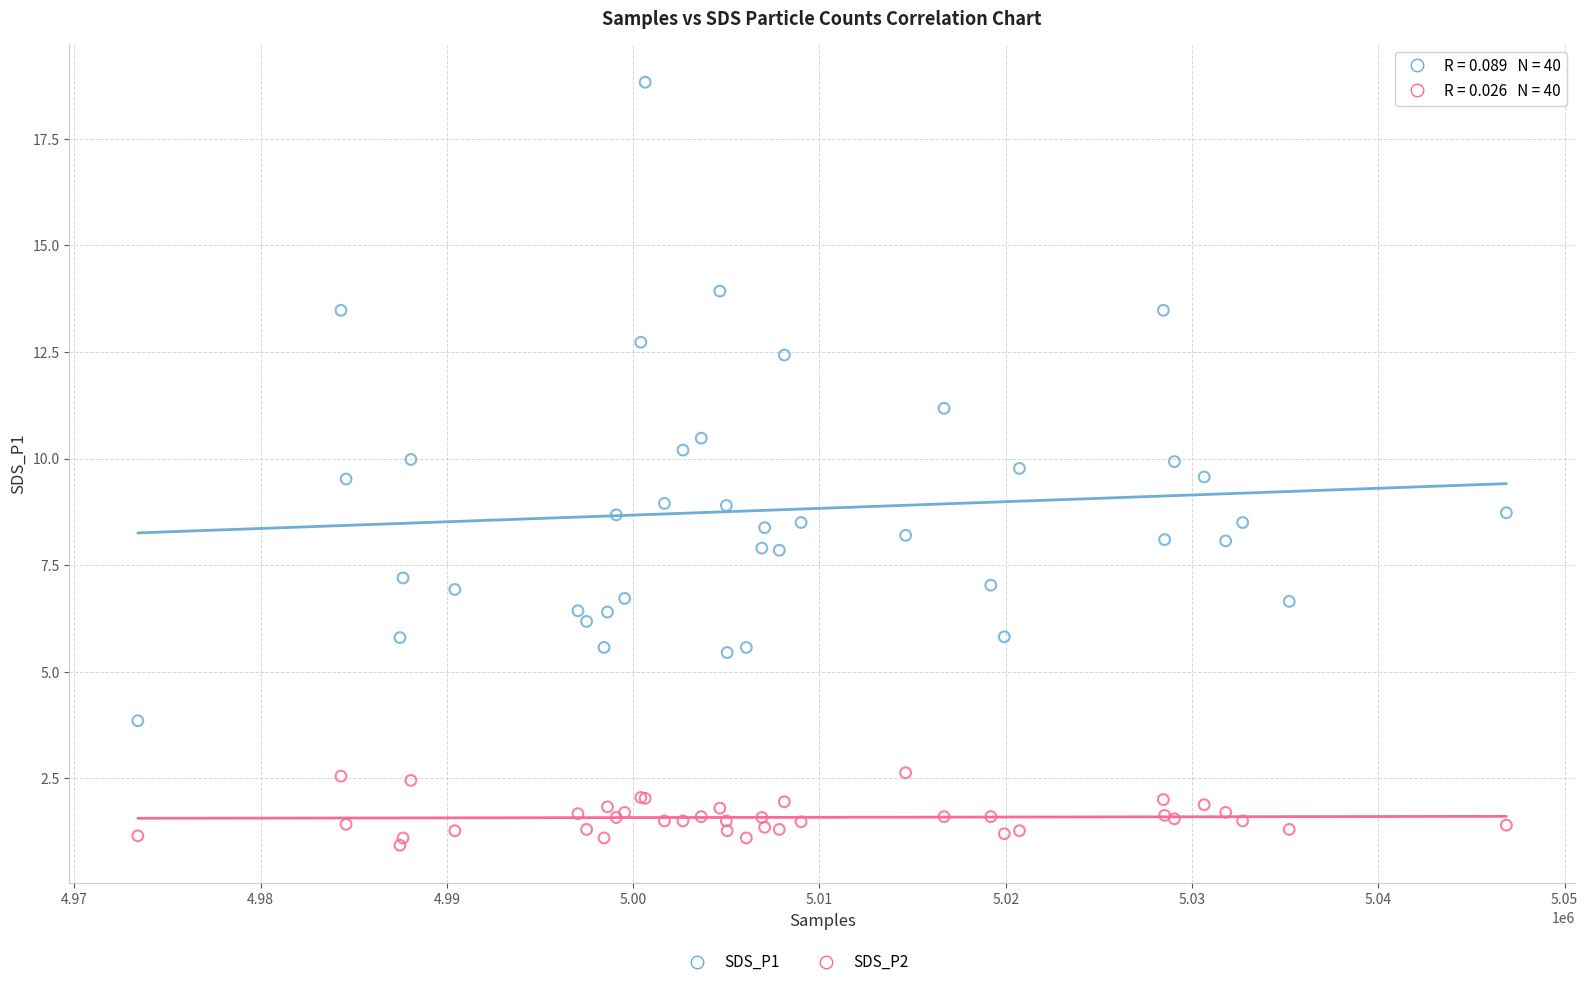

Which series has the largest Y range (max minus min)?

SDS_P1